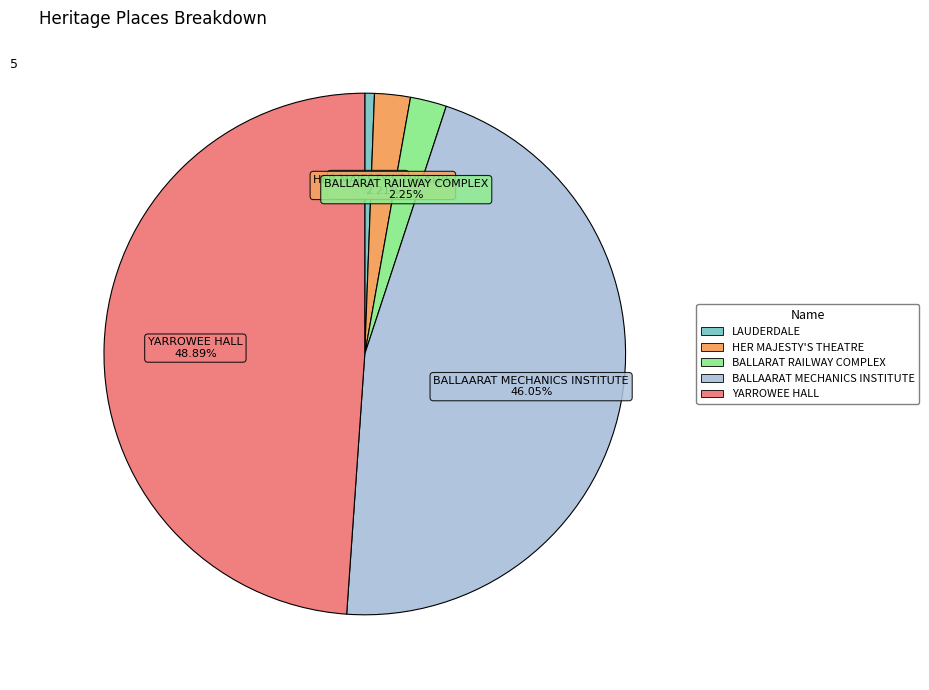

How many segments does this pie chart have?

5